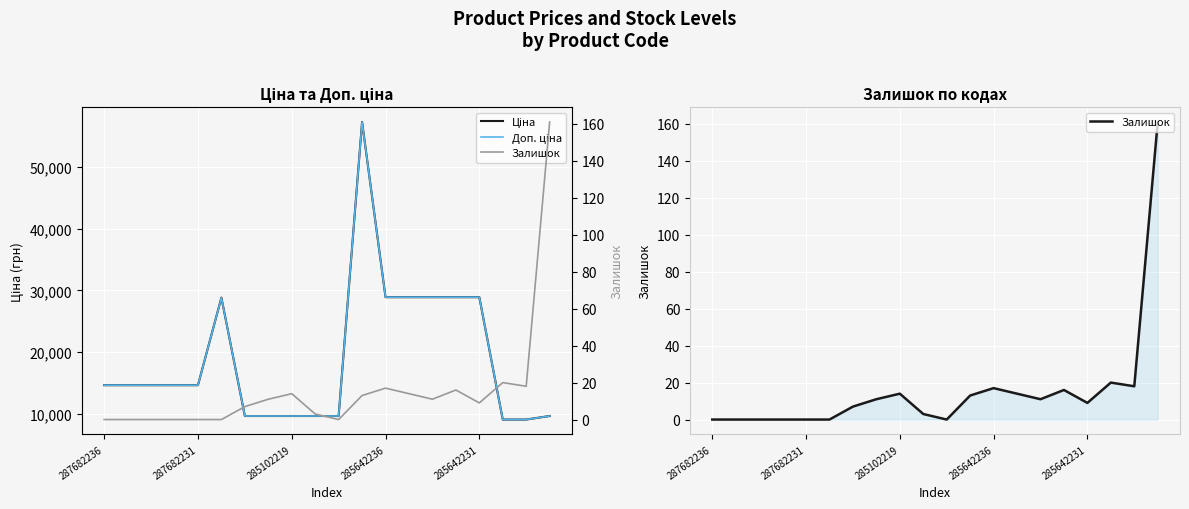

What are all the series names shown in the legend?

Ціна, Доп. ціна, Залишок